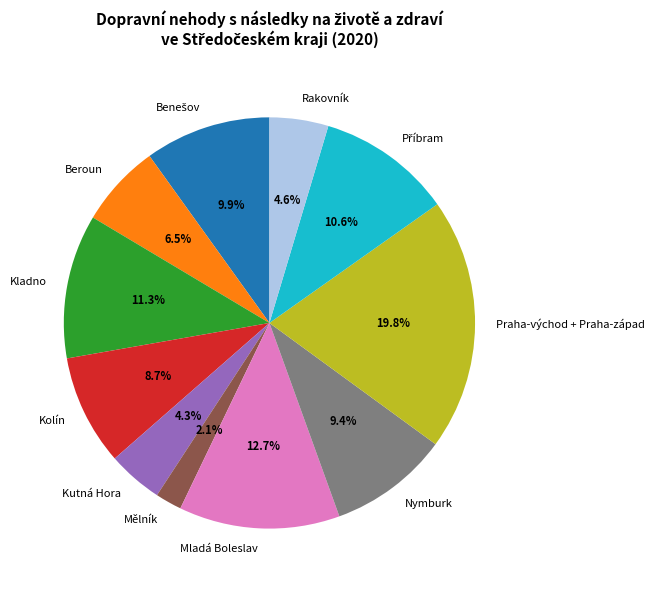

What percentage is NOT represented by Kolín?

91.3%